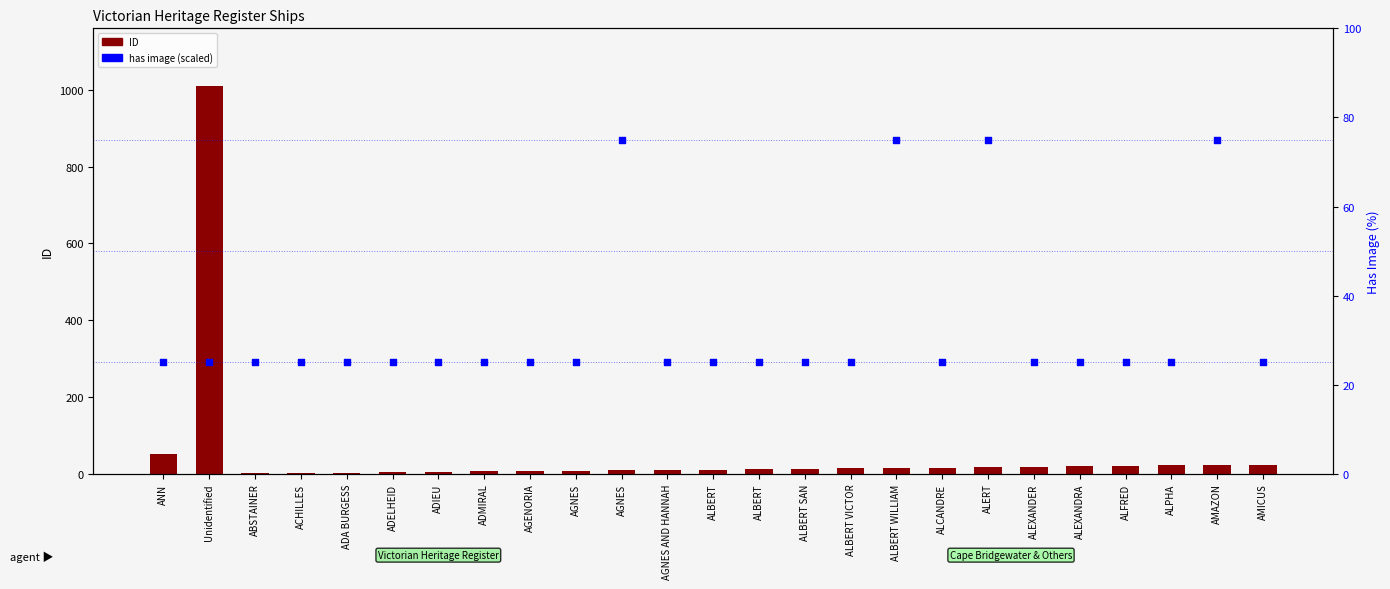

Which series contains the highest Y value?

ID